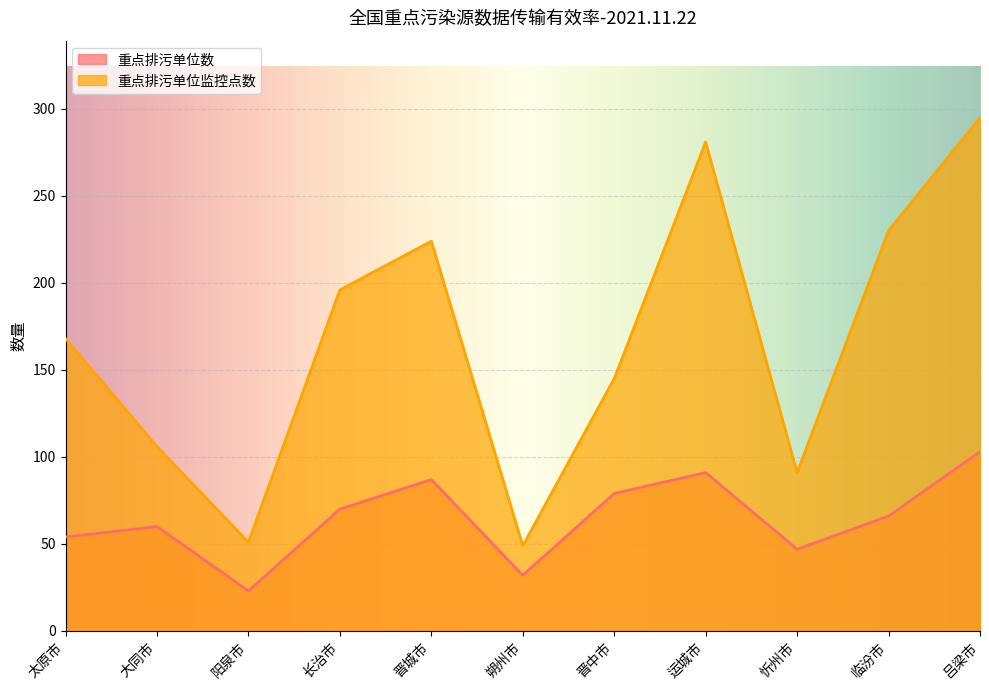

True or false: 重点排污单位监控点数 and 重点排污单位数 intersect in this chart.

False